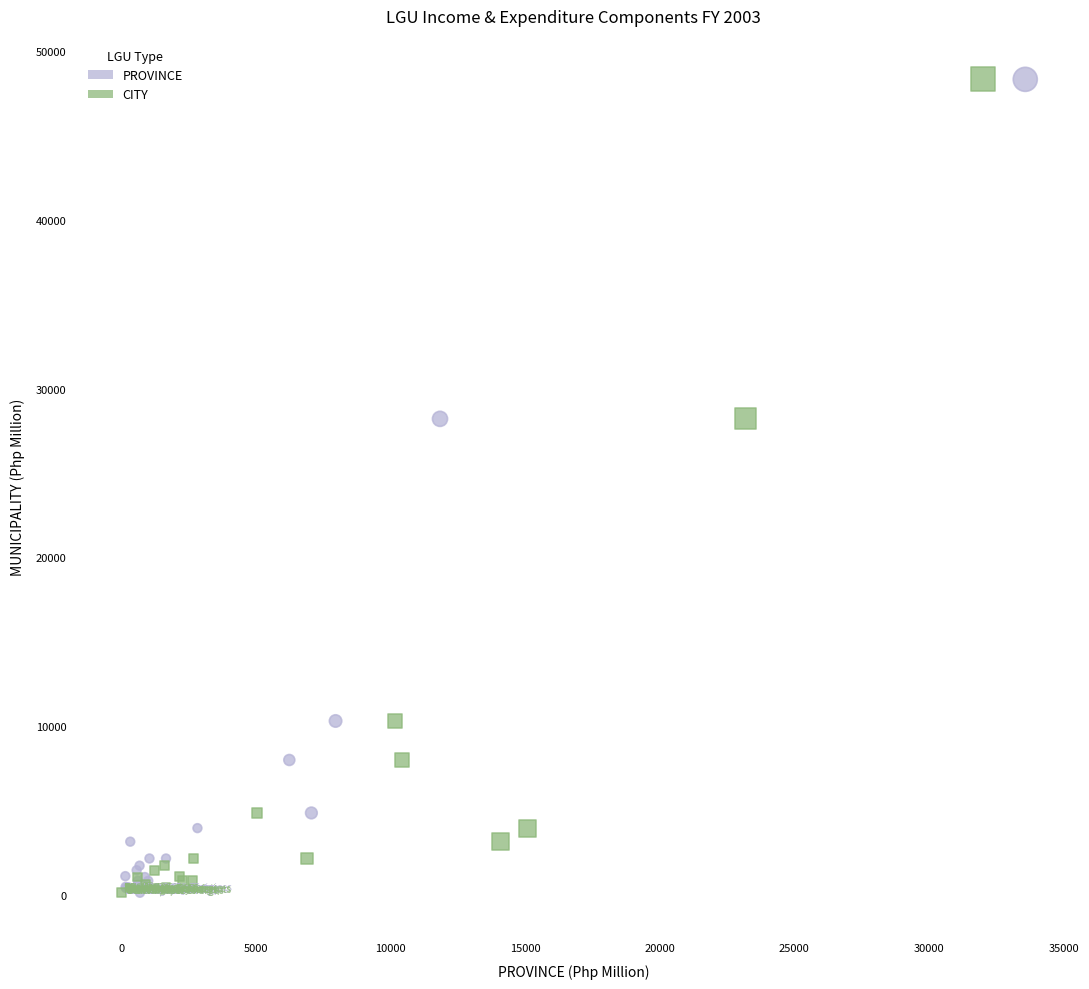

What are all the series names shown in the legend?

PROVINCE, CITY